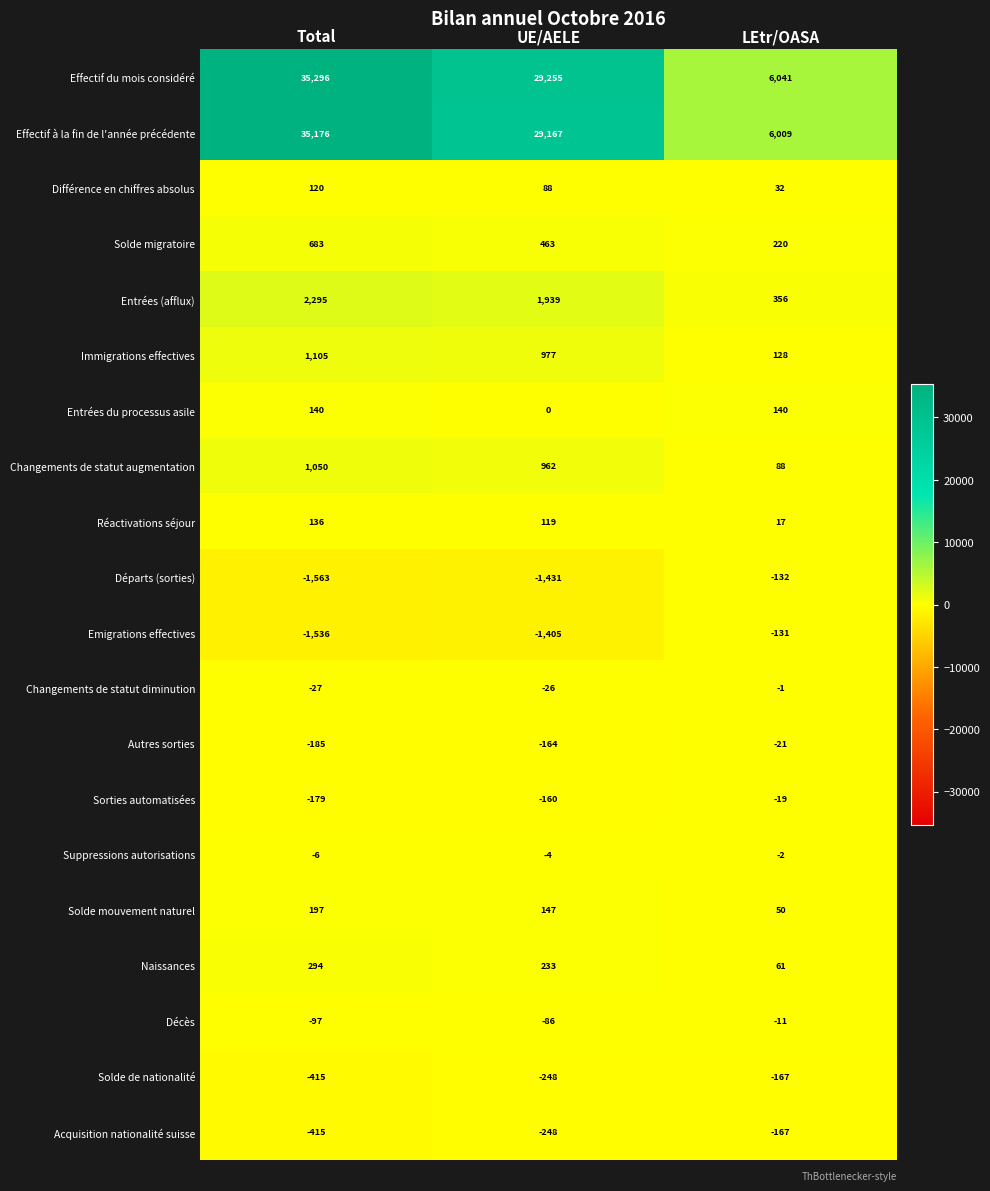

Which series changed the most between Total and LEtr/OASA?

Effectif du mois considéré